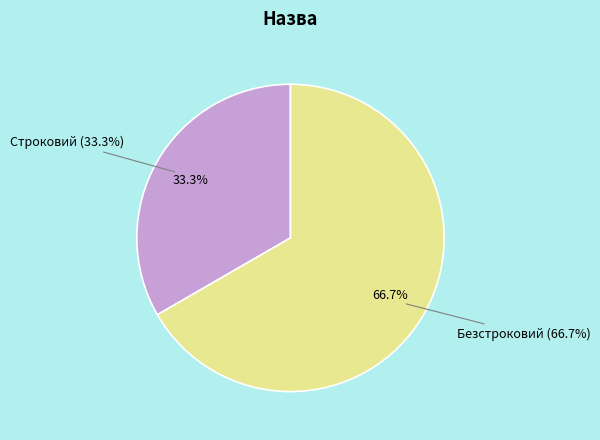

The Безстроковий slice represents 67% of the pie. True or false?

True